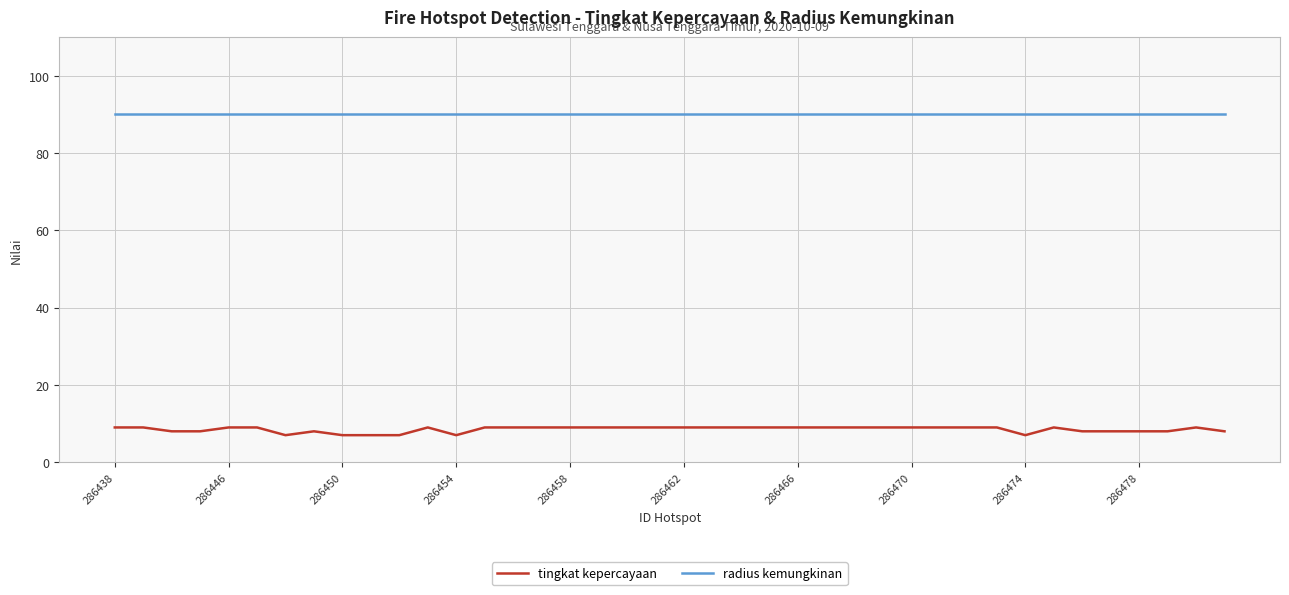

True or false: radius kemungkinan and tingkat kepercayaan cross at least once.

False